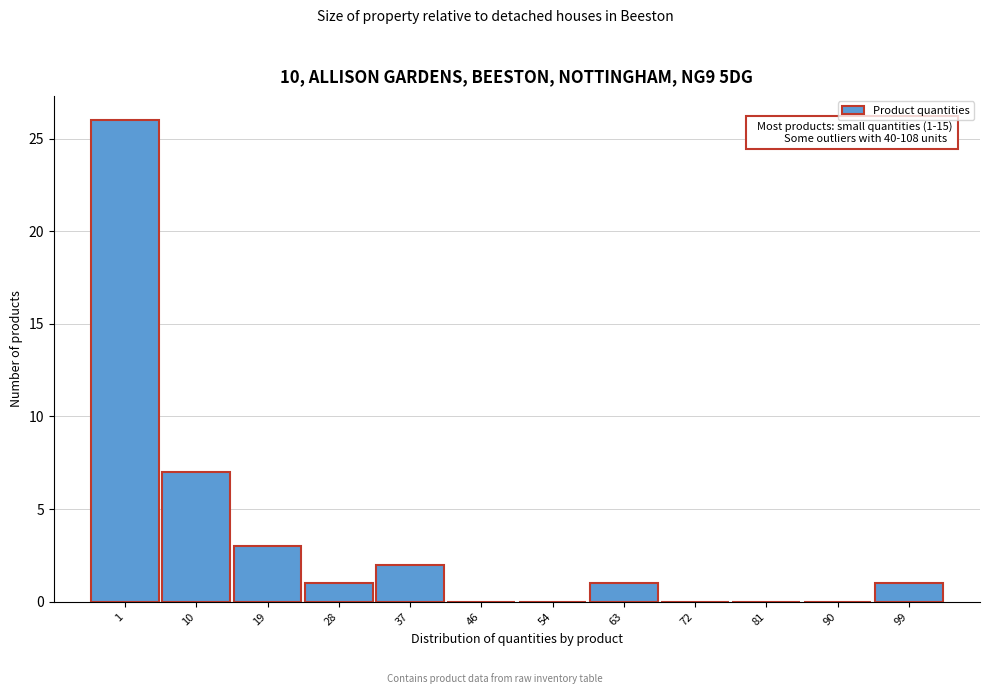

Reading right to left, what are all the values shown in this chart?

99=1	90=0	81=0	72=0	63=1	54=0	46=0	37=2	28=1	19=3	10=7	1=26